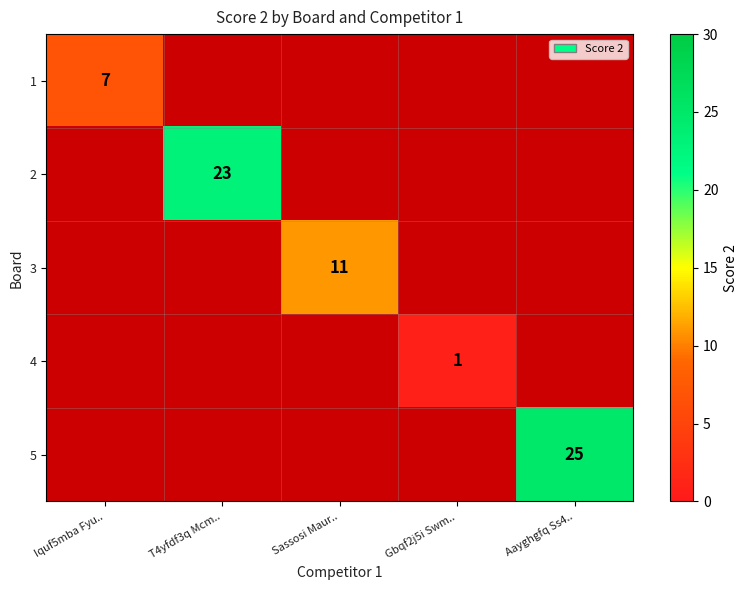

How many series are shown in this chart?

5